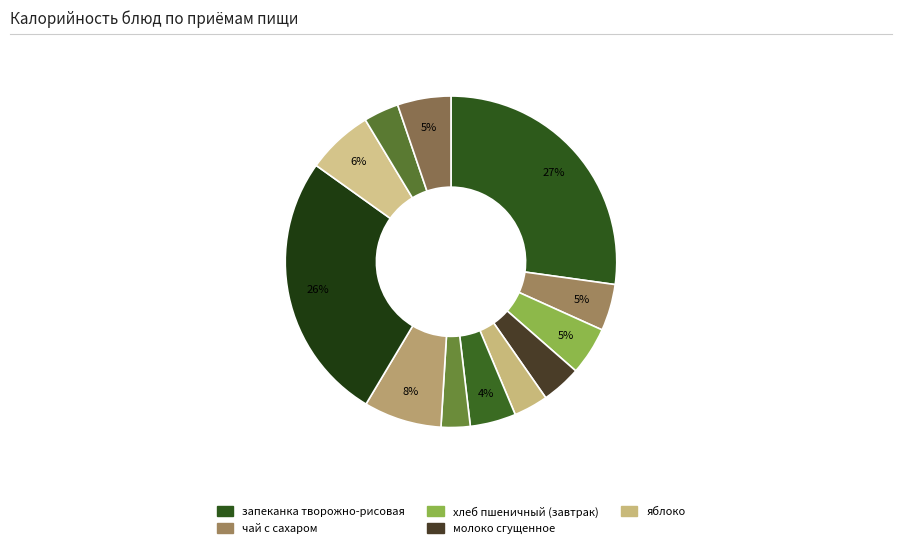

How many segments does this pie chart have?

12